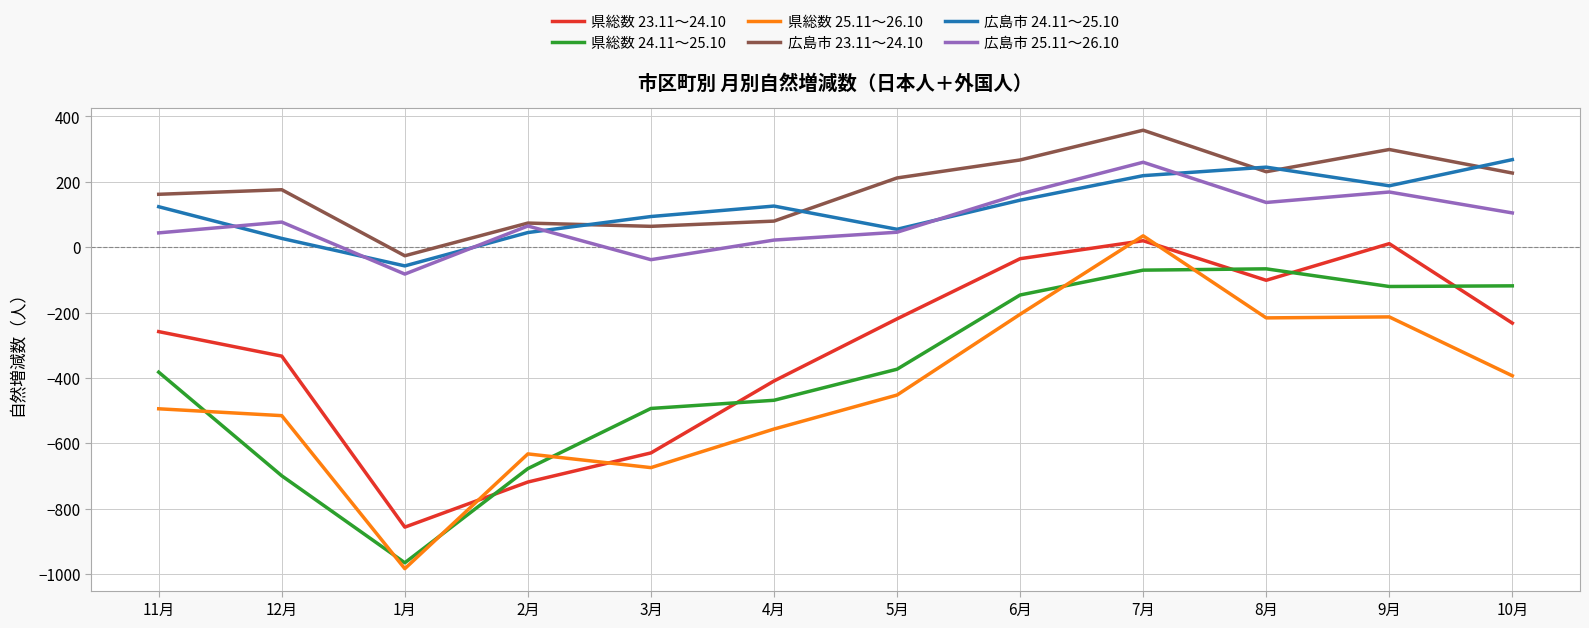

How many lines are shown in the chart?

6